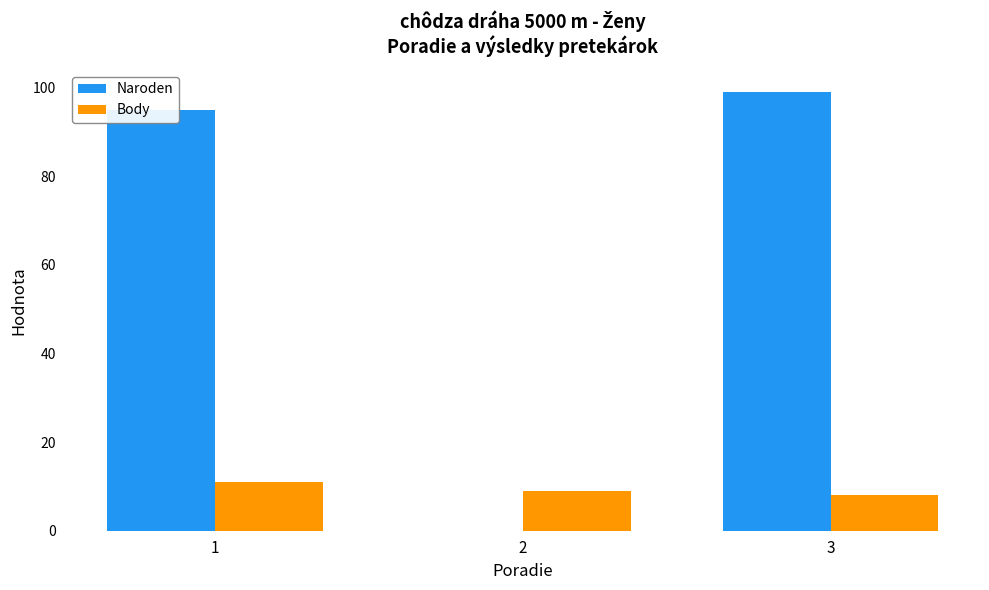

Between 1 and 2, which series saw the biggest shift?

Naroden